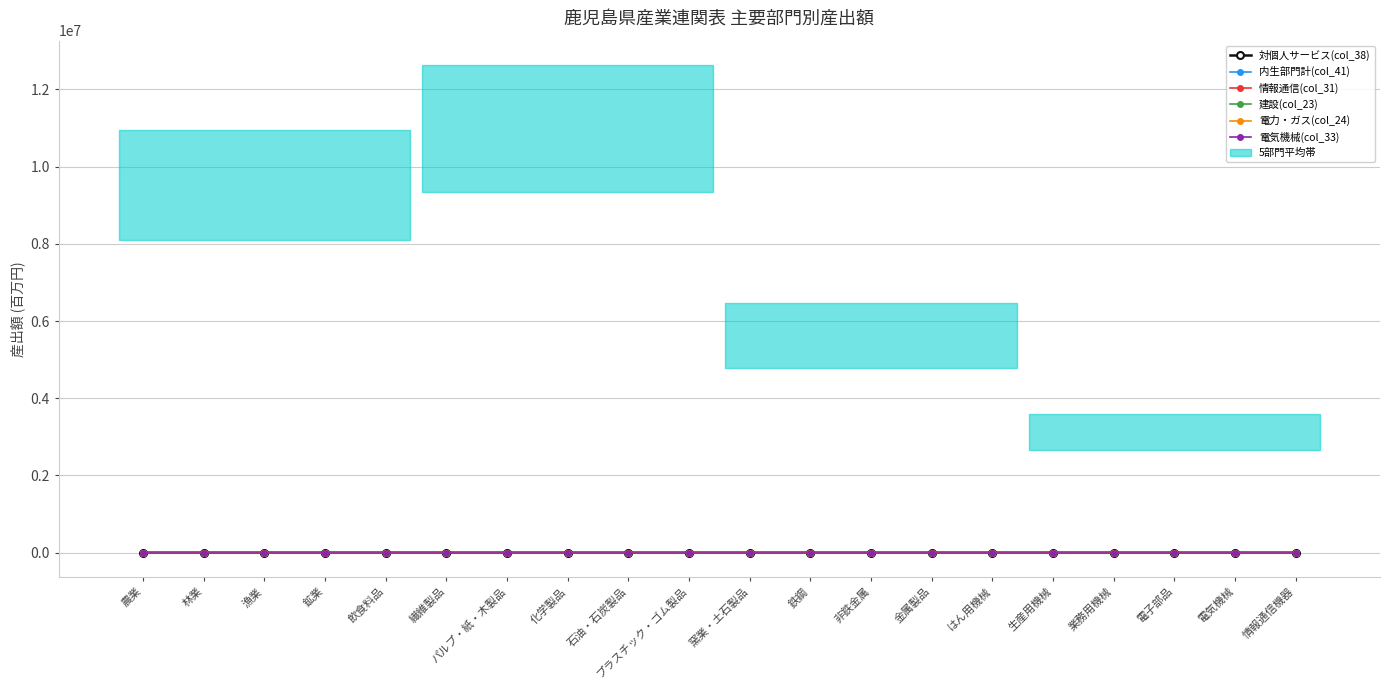

In 対個人サービス(col_38), how many points are lower than both neighbors (excluding endpoints)?

4